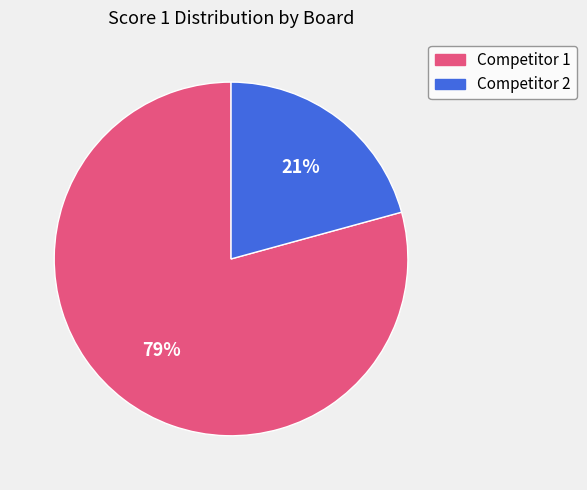

Which has a higher value, Competitor 2 or Competitor 1?

Competitor 1